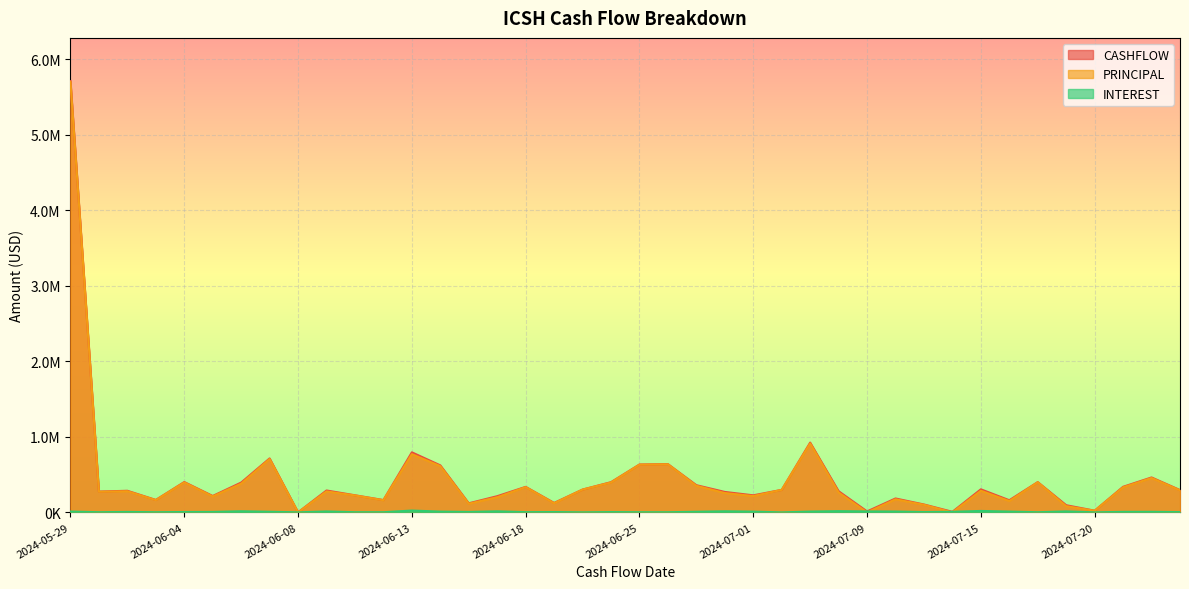

Where is the first local minimum for INTEREST?

2024-05-30